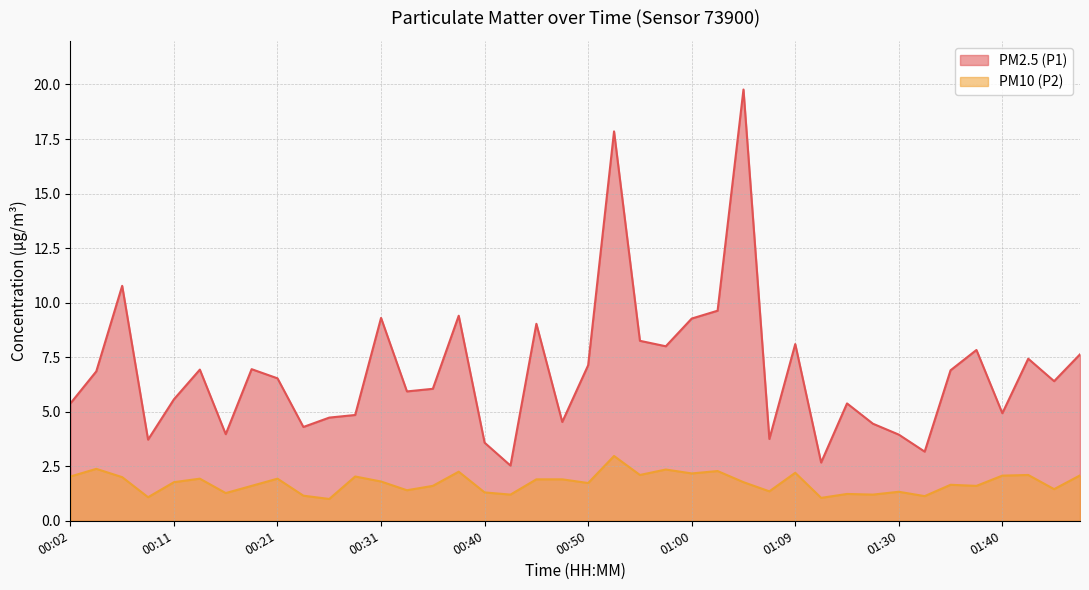

How many lines are shown in the chart?

2